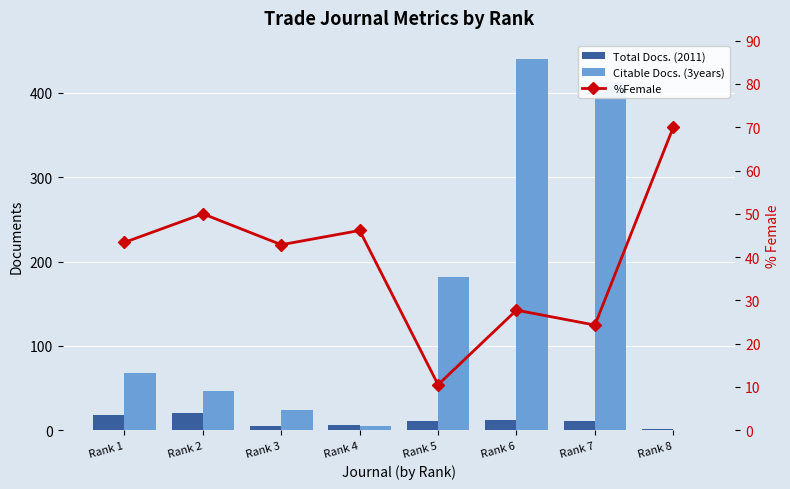

Rank the series by their average value, from lowest to highest.

Total Docs. (2011), %Female, Citable Docs. (3years)